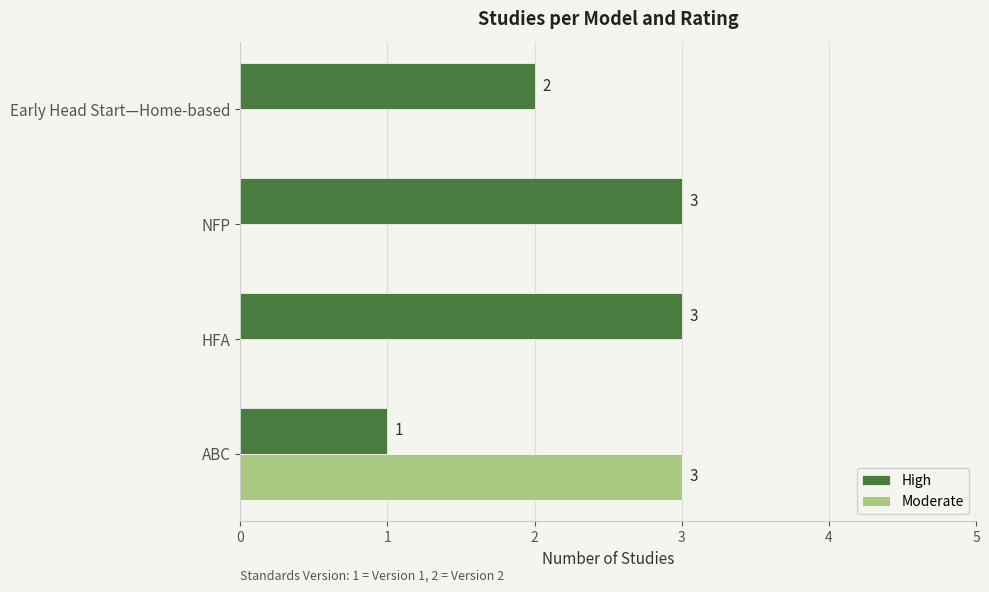

What is the maximum value shown in the chart?

3